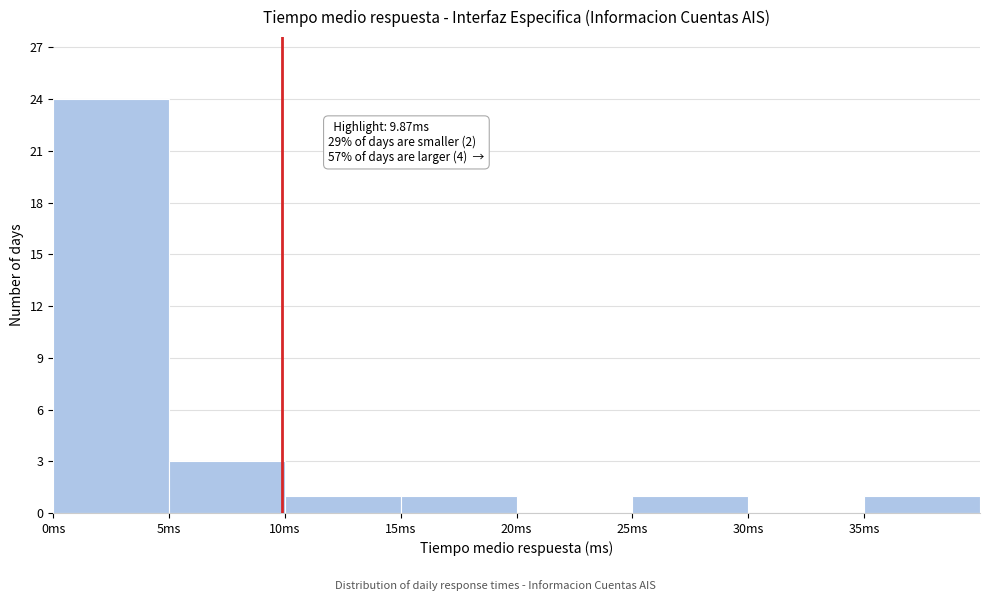

Which range on the x-axis has the tallest bar?

0 to 5